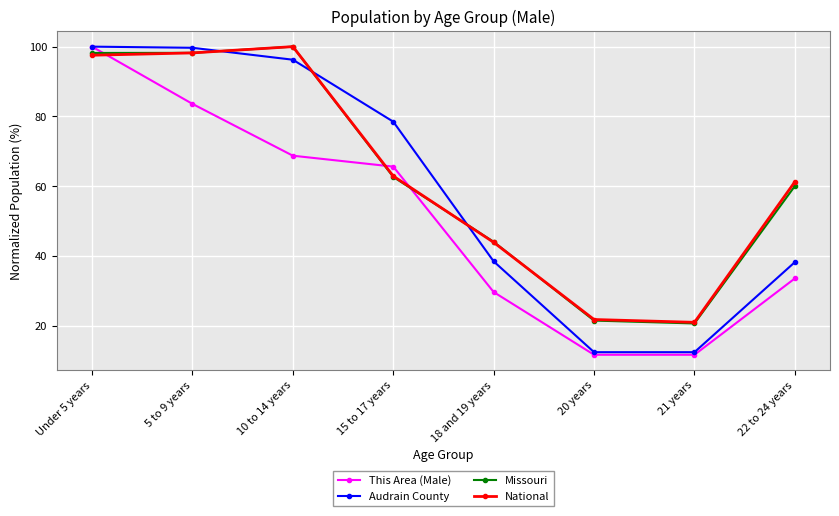

Does the chart display data point markers on the line(s)?

Yes